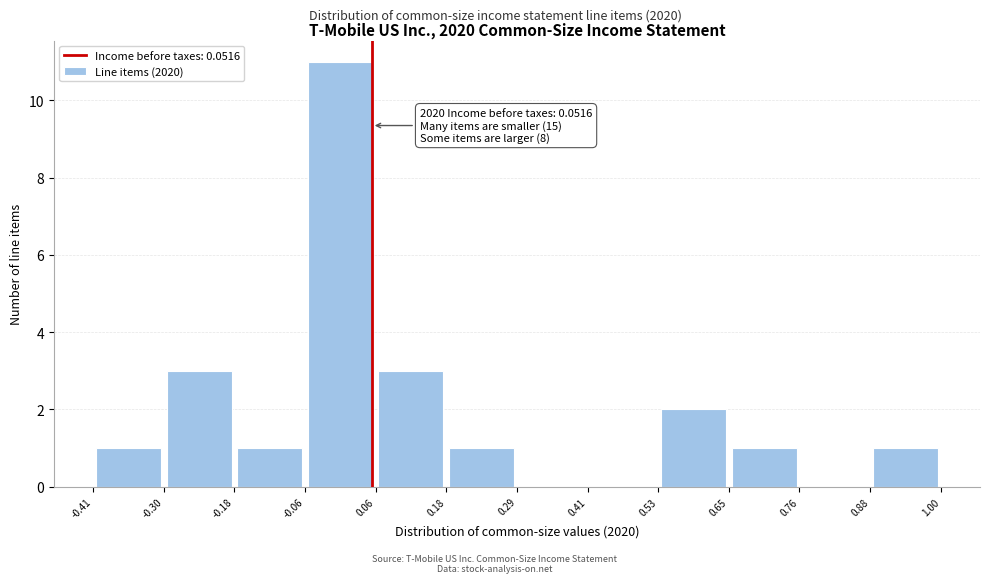

Which range on the x-axis has the tallest bar?

-0.06 to 0.06